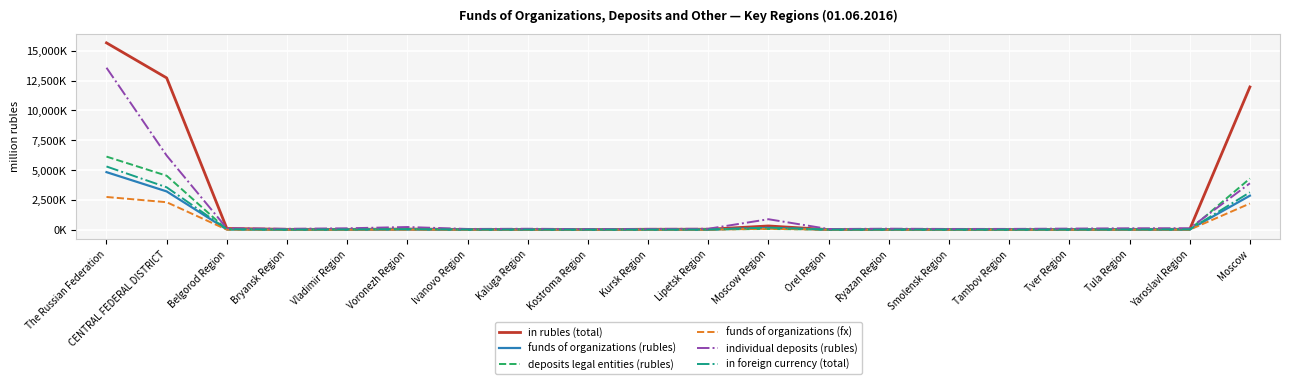

True or false: individual deposits (rubles) and funds of organizations (rubles) cross at least once.

False